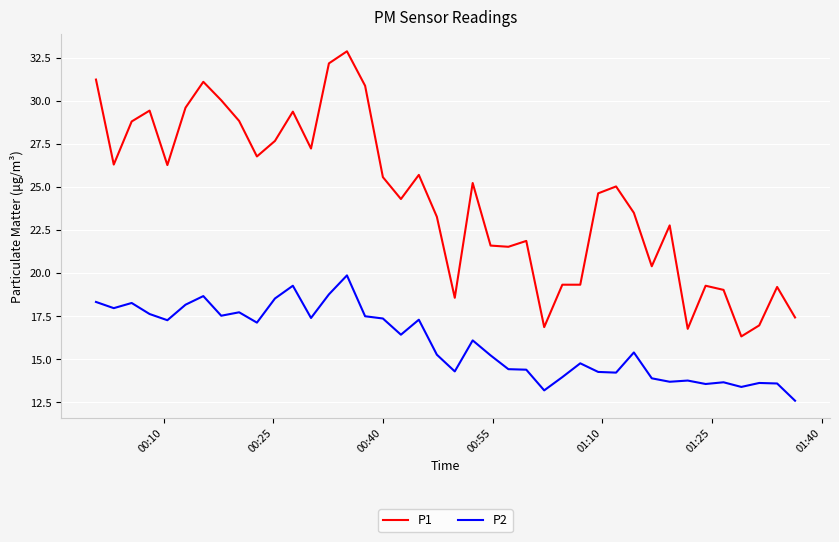

At how many categories does at least one series exceed 16?

40